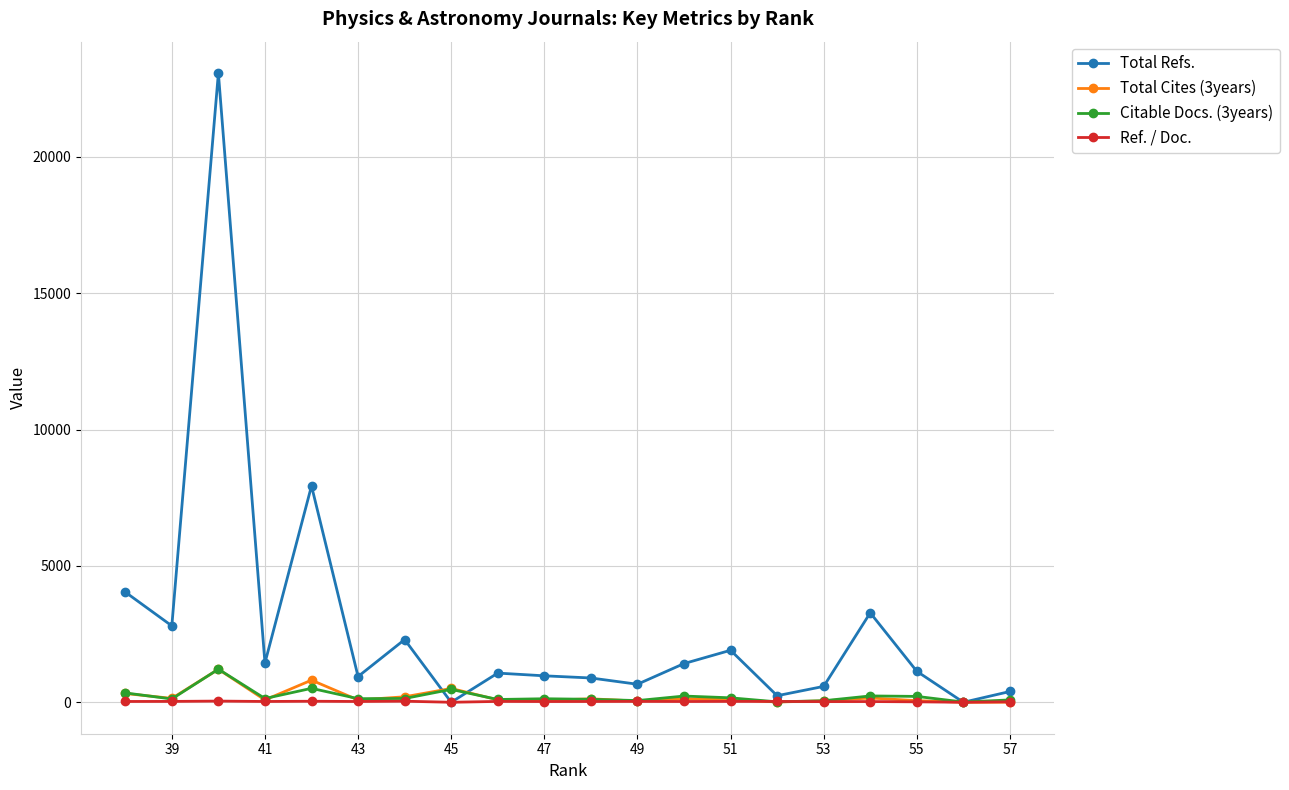

What is the value of the Ref. / Doc. point at the 16th from the left?

37.6